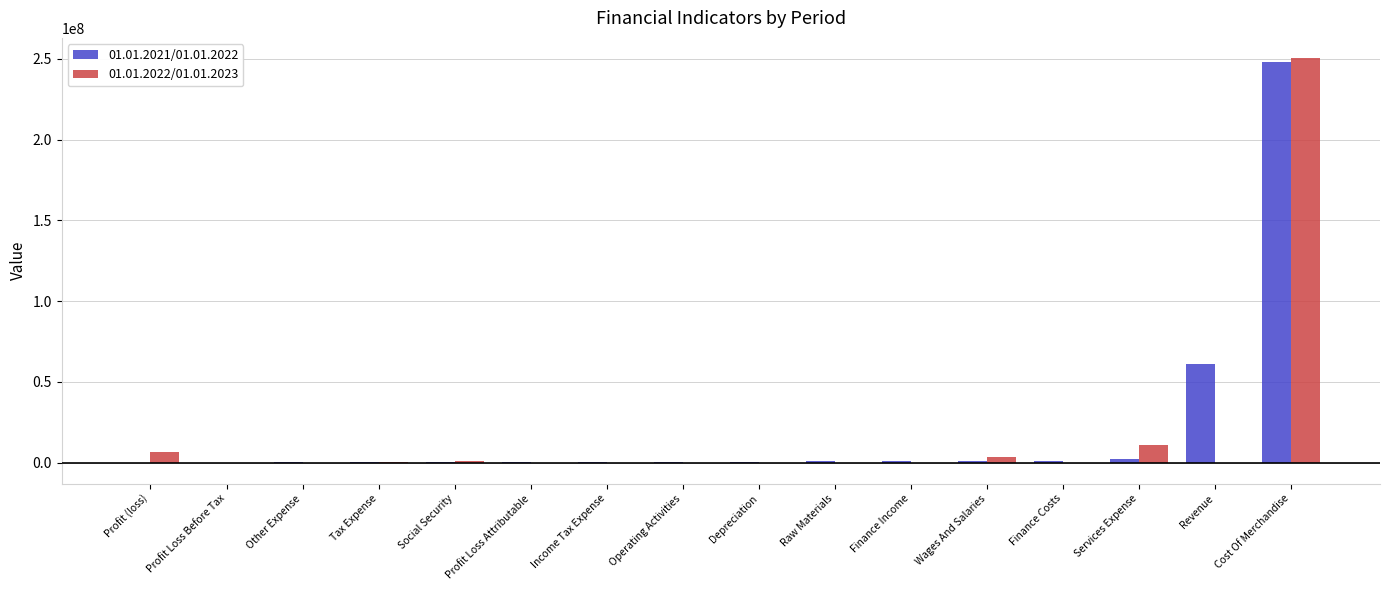

At which category is the sum across all series the highest?

Cost Of Merchandise